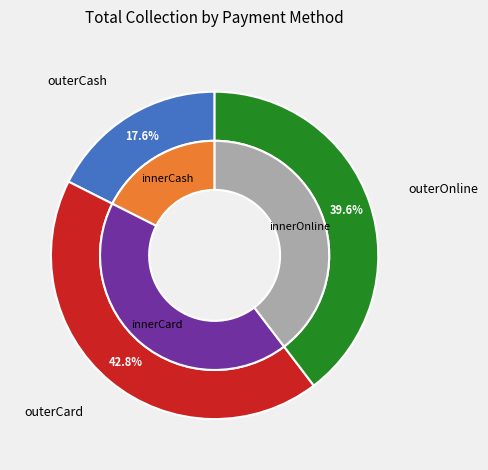

Does any single category account for the majority?

No